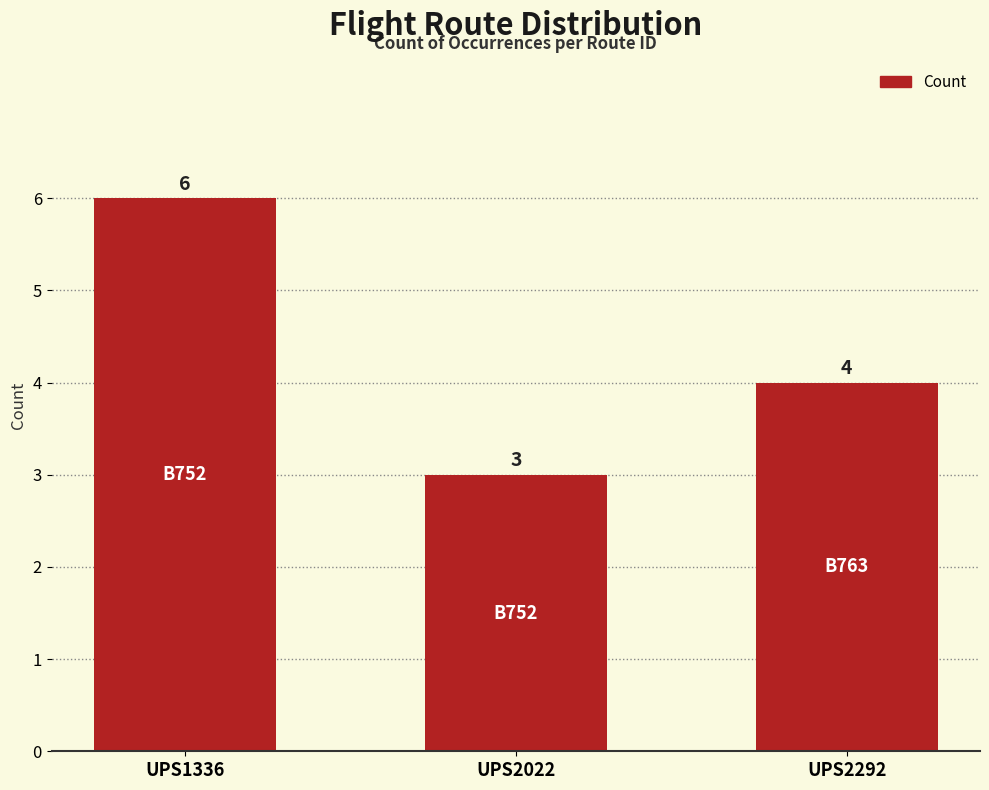

Count the number of data series in this chart.

1